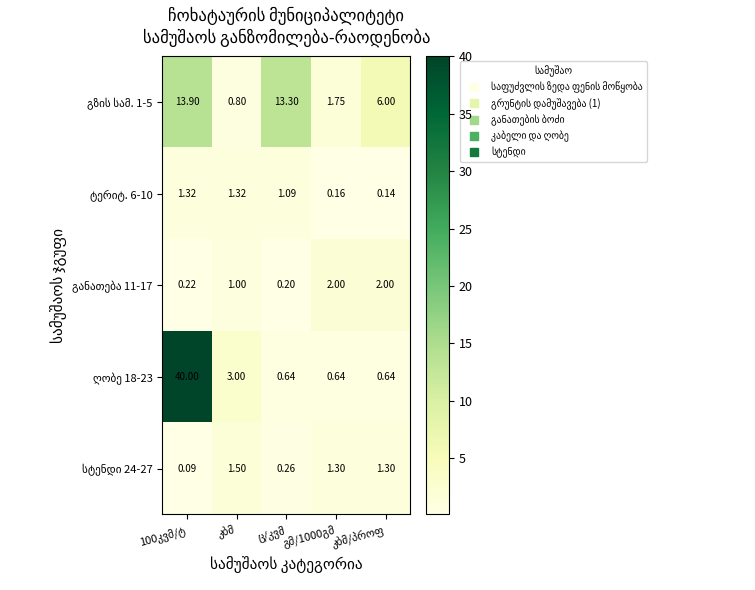

Count the number of categories in the chart.

5